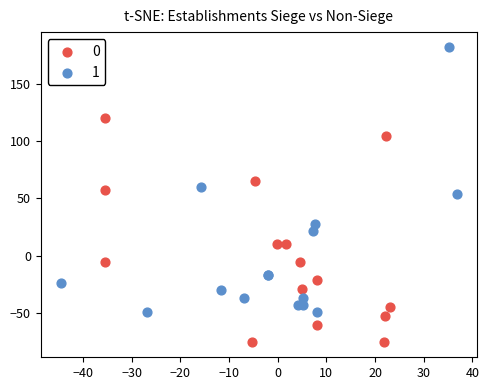

What are all the series names shown in the legend?

0, 1